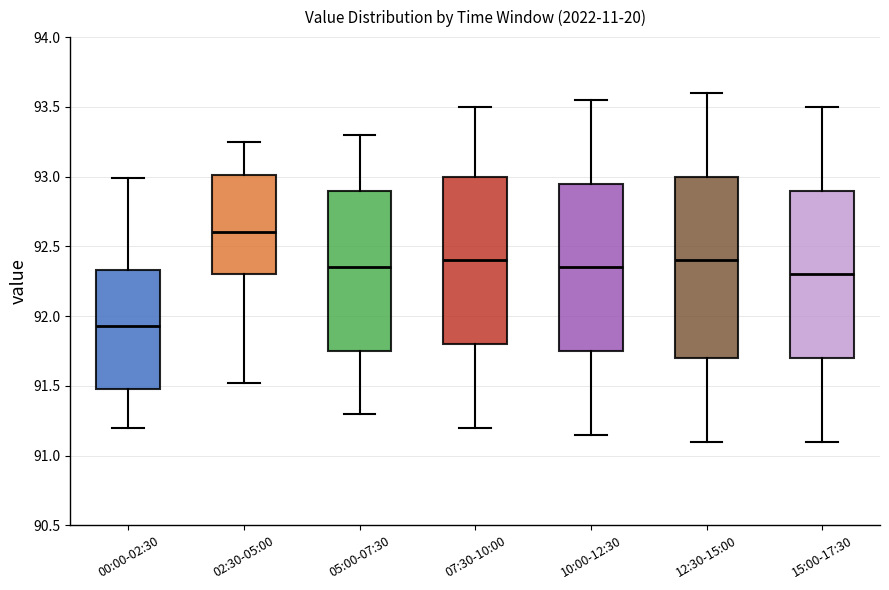

Reading left to right, transcribe this box plot: for each box, give where its median line is, the range the box spans, and where its two whiskers end, as read against the y-axis. The values are not printed on the chart, so give them approximately, as read against the axis.

00:00-02:30: median 91.95, box 91.50 to 92.35, whiskers 91.20 to 93.00
02:30-05:00: median 92.60, box 92.30 to 93.00, whiskers 91.50 to 93.25
05:00-07:30: median 92.35, box 91.75 to 92.90, whiskers 91.30 to 93.30
07:30-10:00: median 92.40, box 91.80 to 93.00, whiskers 91.20 to 93.50
10:00-12:30: median 92.35, box 91.75 to 92.95, whiskers 91.15 to 93.55
12:30-15:00: median 92.40, box 91.70 to 93.00, whiskers 91.10 to 93.60
15:00-17:30: median 92.30, box 91.70 to 92.90, whiskers 91.10 to 93.50